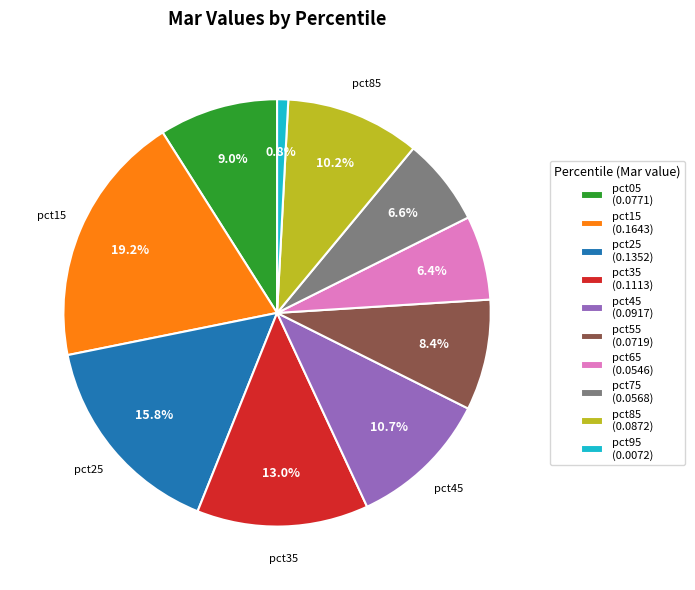

Is there a majority slice in this chart?

No